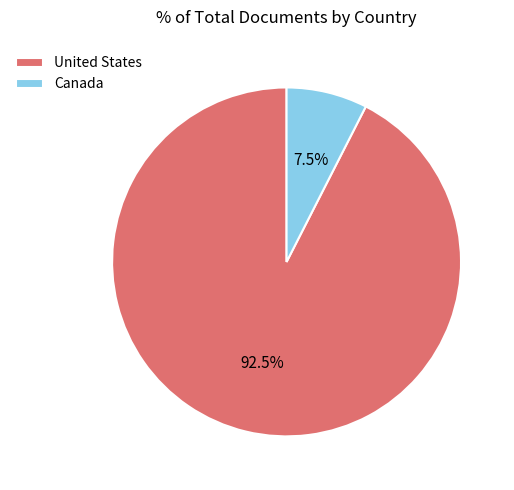

Combined, what portion of the pie is United States and Canada?

100.0%